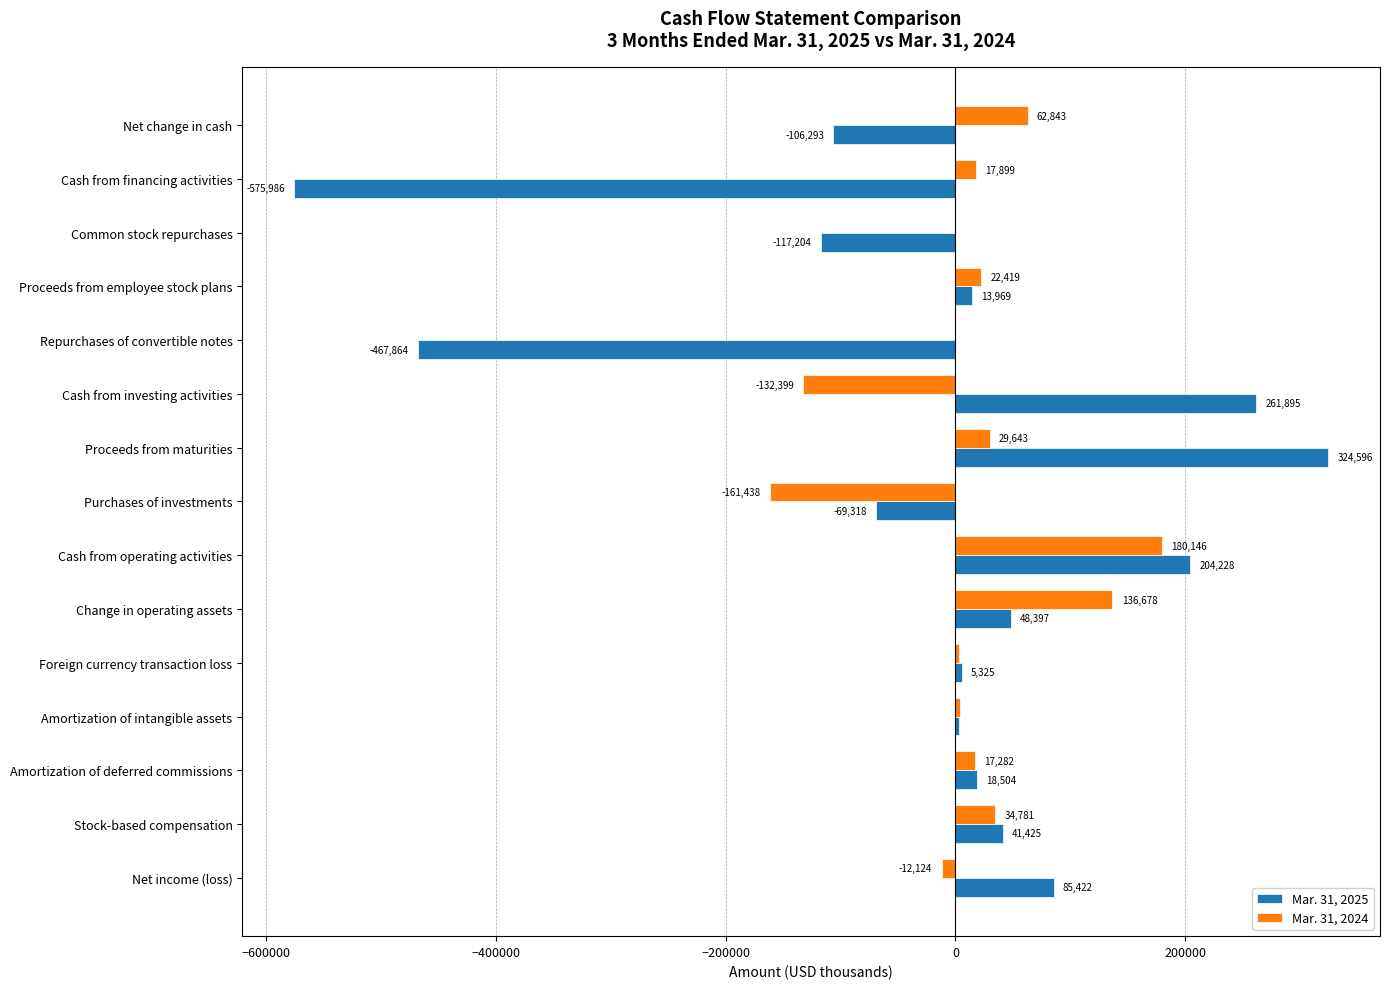

What is the total value across all series at Proceeds from employee stock plans?

36388